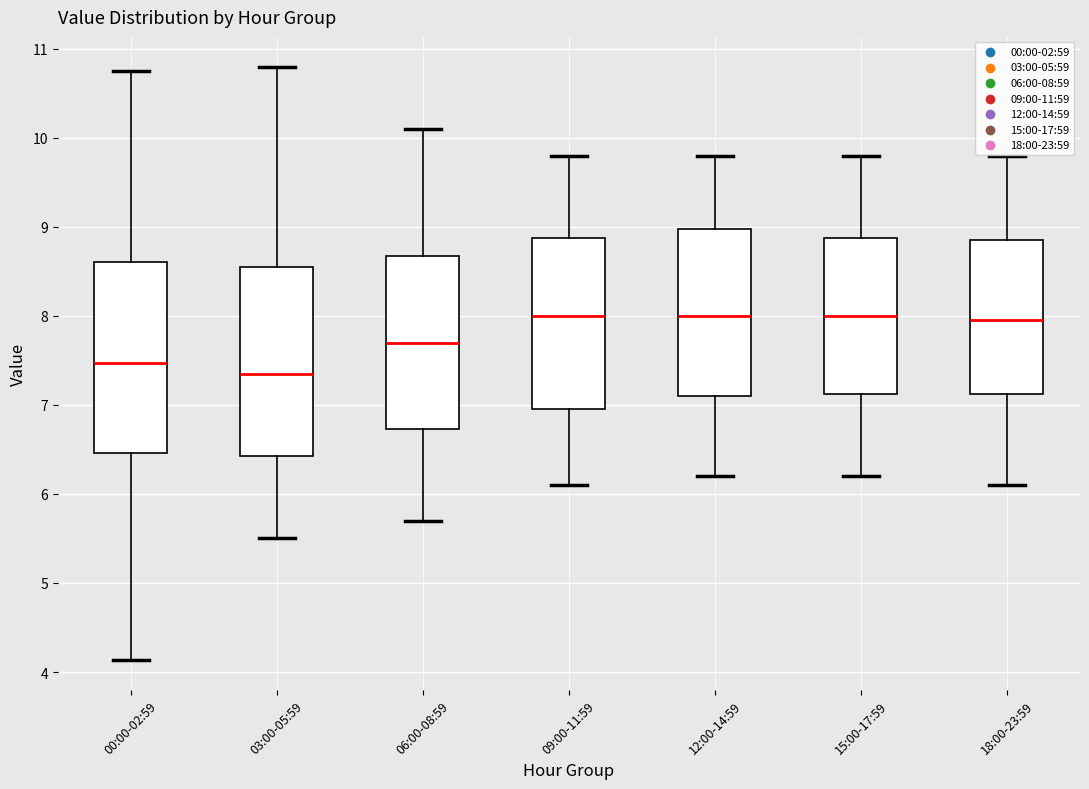

Reading left to right, read every box against the y-axis: the position of its median line, the range the box covers, and the ends of its whiskers. The values are not printed on the chart, so give them approximately, as read against the axis.

00:00-02:59: median 7.5, box 6.5 to 8.6, whiskers 4.1 to 10.8
03:00-05:59: median 7.4, box 6.4 to 8.6, whiskers 5.5 to 10.8
06:00-08:59: median 7.7, box 6.7 to 8.7, whiskers 5.7 to 10.1
09:00-11:59: median 8.0, box 7.0 to 8.9, whiskers 6.1 to 9.8
12:00-14:59: median 8.0, box 7.1 to 9.0, whiskers 6.2 to 9.8
15:00-17:59: median 8.0, box 7.1 to 8.9, whiskers 6.2 to 9.8
18:00-23:59: median 8.0, box 7.1 to 8.9, whiskers 6.1 to 9.8